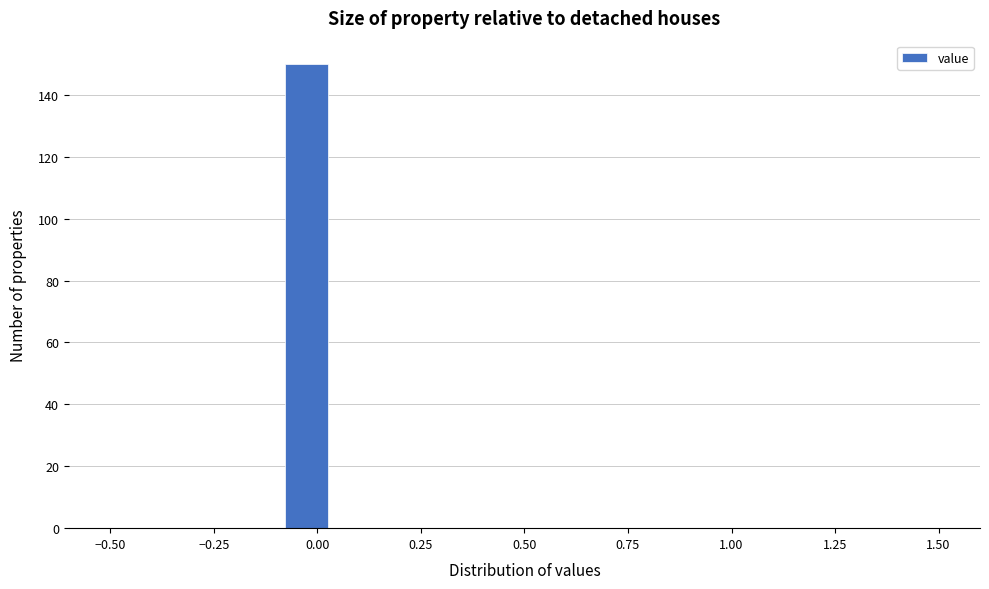

Around what value on the x-axis is the tallest bar? Give the approximate position of its centre, as read against the axis.

-0.05